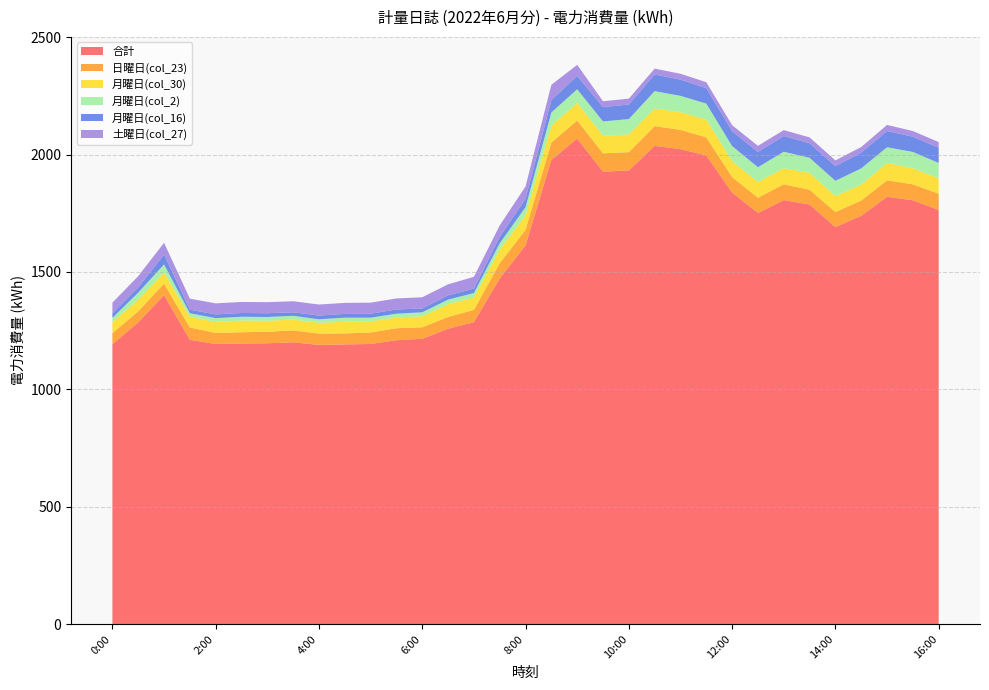

Reading right to left, list all the values displayed in this chart.

合計: 16:00=1764	15:30=1805	15:00=1820	14:30=1739	14:00=1691	13:30=1787	13:00=1806	12:30=1751	12:00=1838	11:30=1996	11:00=2023	10:30=2037	10:00=1932	9:30=1927	9:00=2068	8:30=1977	8:00=1613	7:30=1472	7:00=1286	6:30=1258	6:00=1215	5:30=1209	5:00=1193	4:30=1191	4:00=1189	3:30=1200	3:00=1196	2:30=1195	2:00=1193	1:30=1211	1:00=1401	0:30=1285	0:00=1192
日曜日(col_23): 16:00=69	15:30=68	15:00=70	14:30=65	14:00=64	13:30=63	13:00=67	12:30=65	12:00=66	11:30=77	11:00=82	10:30=84	10:00=78	9:30=78	9:00=77	8:30=74	8:00=66	7:30=65	7:00=52	6:30=50	6:00=49	5:30=51	5:00=49	4:30=47	4:00=48	3:30=51	3:00=49	2:30=48	2:00=47	1:30=52	1:00=49	0:30=47	0:00=47
月曜日(col_30): 16:00=66	15:30=69	15:00=74	14:30=68	14:00=68	13:30=72	13:00=69	12:30=67	12:00=68	11:30=76	11:00=76	10:30=75	10:00=76	9:30=75	9:00=75	8:30=72	8:00=62	7:30=58	7:00=53	6:30=54	6:00=47	5:30=46	5:00=47	4:30=50	4:00=46	3:30=46	3:00=47	2:30=50	2:00=47	1:30=46	1:00=47	0:30=50	0:00=47
月曜日(col_2): 16:00=65	15:30=69	15:00=67	14:30=69	14:00=65	13:30=64	13:00=70	12:30=63	12:00=64	11:30=68	11:00=69	10:30=74	10:00=65	9:30=61	9:00=58	8:30=56	8:00=35	7:30=27	7:00=19	6:30=20	6:00=17	5:30=16	5:00=16	4:30=17	4:00=15	3:30=16	3:00=16	2:30=16	2:00=16	1:30=15	1:00=35	0:30=30	0:00=18
月曜日(col_16): 16:00=65	15:30=65	15:00=69	14:30=67	14:00=63	13:30=62	13:00=67	12:30=65	12:00=63	11:30=66	11:00=69	10:30=71	10:00=62	9:30=61	9:00=57	8:30=53	8:00=35	7:30=27	7:00=19	6:30=18	6:00=16	5:30=18	5:00=17	4:30=16	4:00=16	3:30=15	3:00=16	2:30=16	2:00=16	1:30=15	1:00=42	0:30=22	0:00=19
土曜日(col_27): 16:00=24	15:30=24	15:00=26	14:30=24	14:00=24	13:30=25	13:00=25	12:30=26	12:00=26	11:30=25	11:00=25	10:30=25	10:00=25	9:30=25	9:00=47	8:30=65	8:00=53	7:30=49	7:00=50	6:30=47	6:00=48	5:30=47	5:00=47	4:30=47	4:00=47	3:30=47	3:00=47	2:30=47	2:00=47	1:30=47	1:00=50	0:30=48	0:00=46